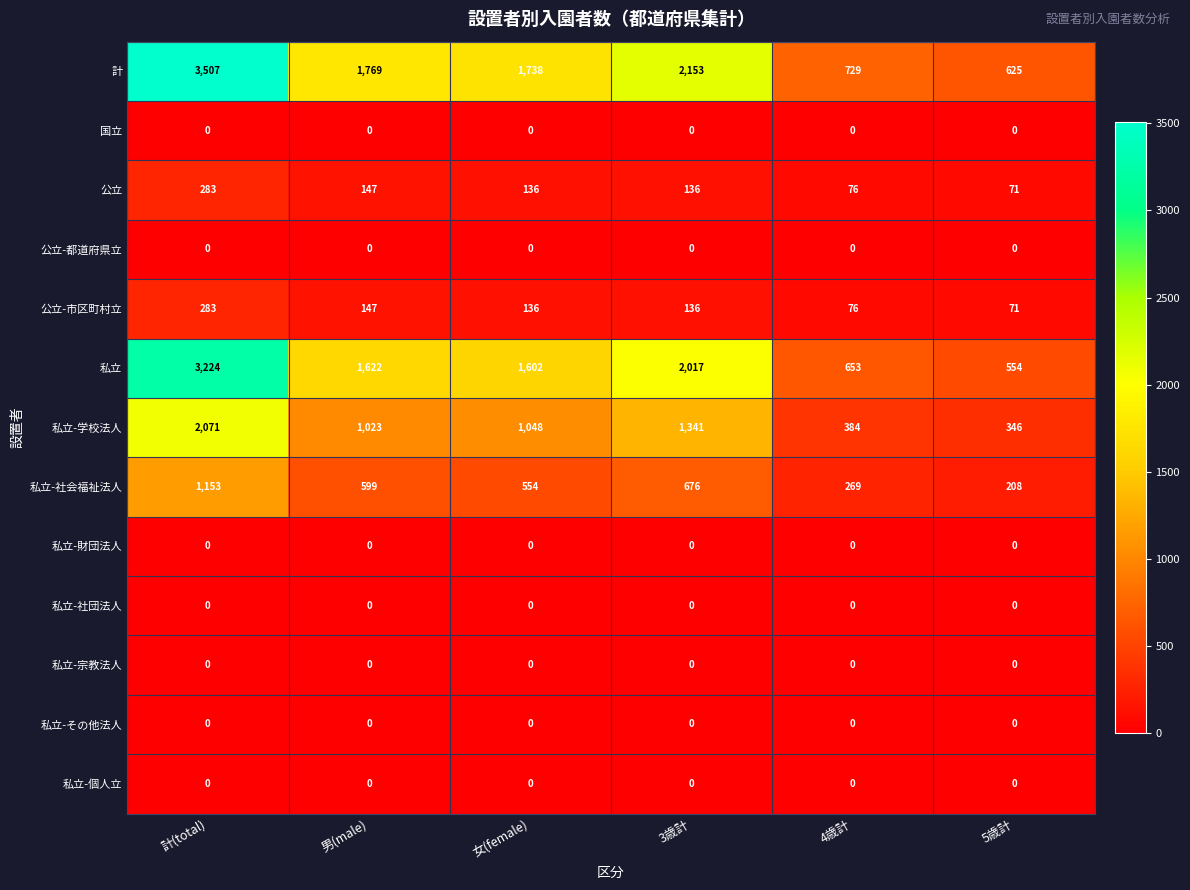

Which series has the widest spread of values?

計